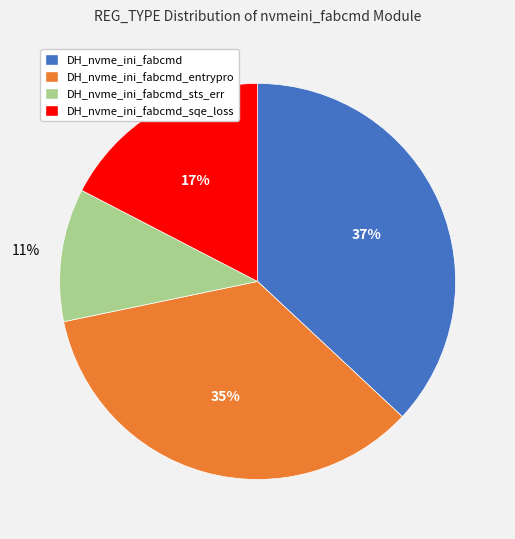

To the nearest percent, what is the average slice percentage?

25%